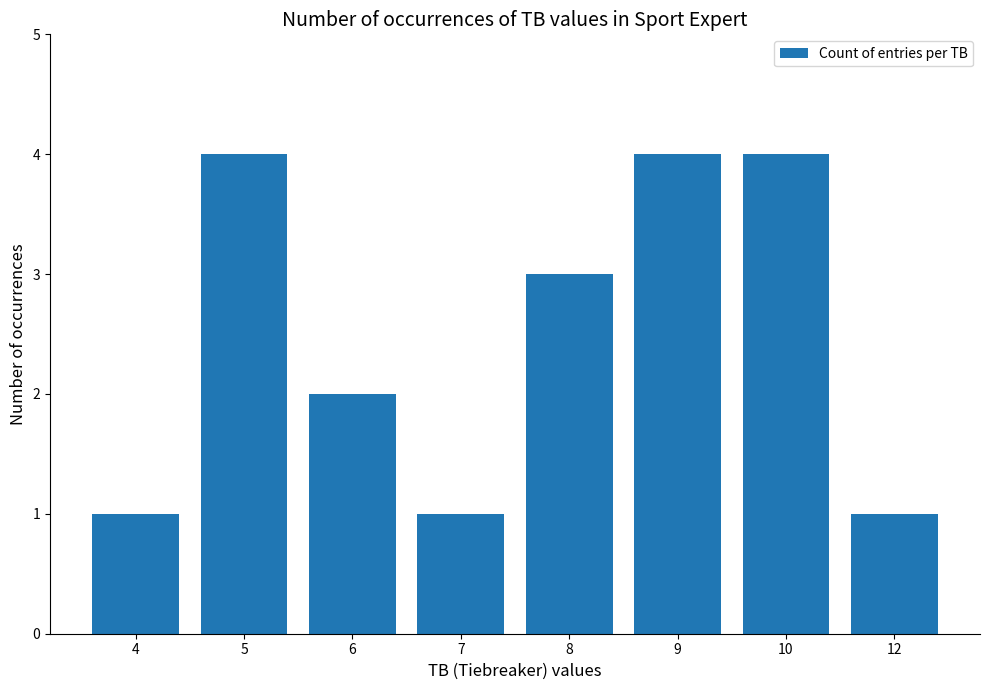

How many bars are there in total?

8